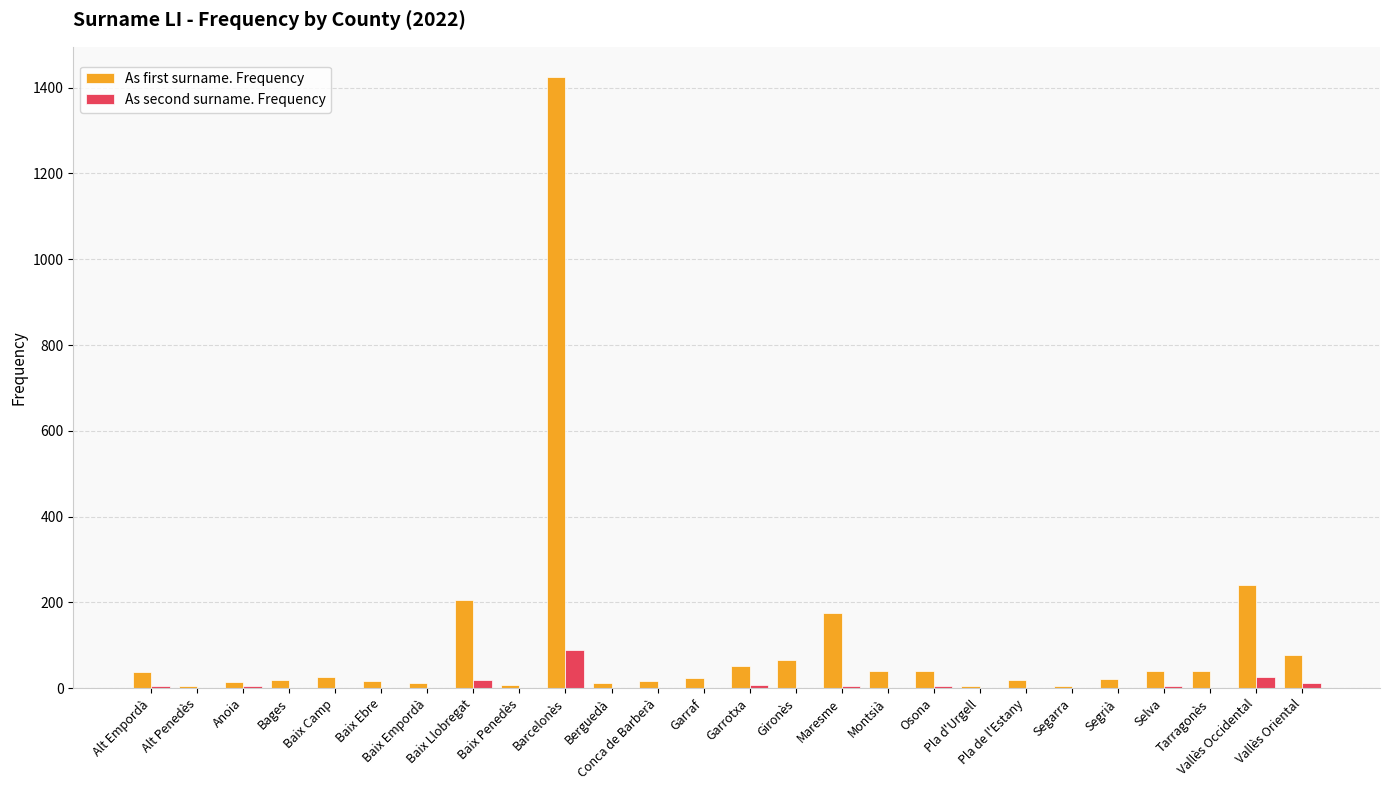

What is the sum of all As first surname. Frequency values?

2643